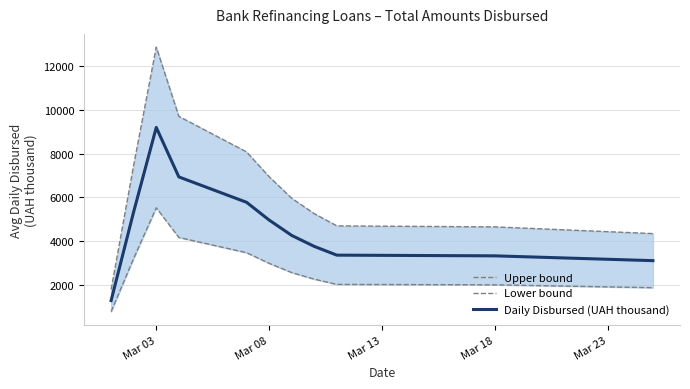

Which series has the widest spread of values?

Upper bound